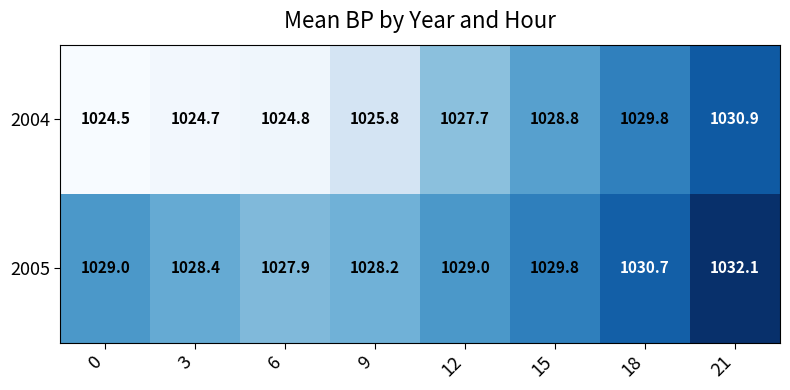

What is the maximum value for 2005?

1032.1